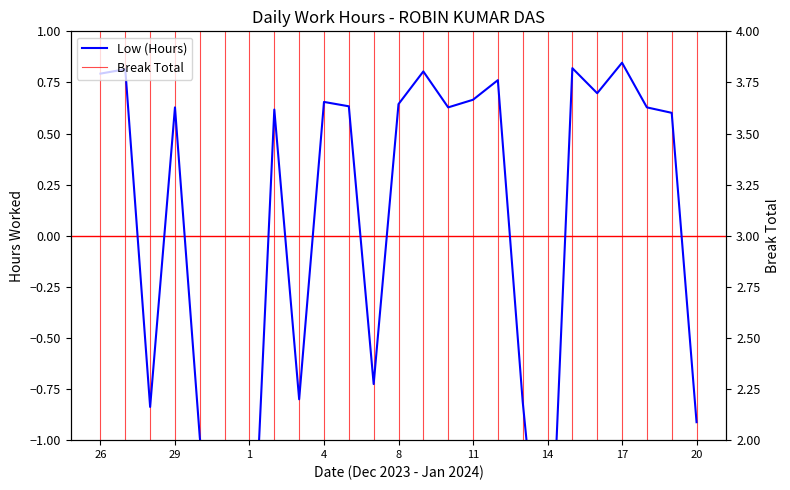

What is the label of the 3rd point from the right?

18